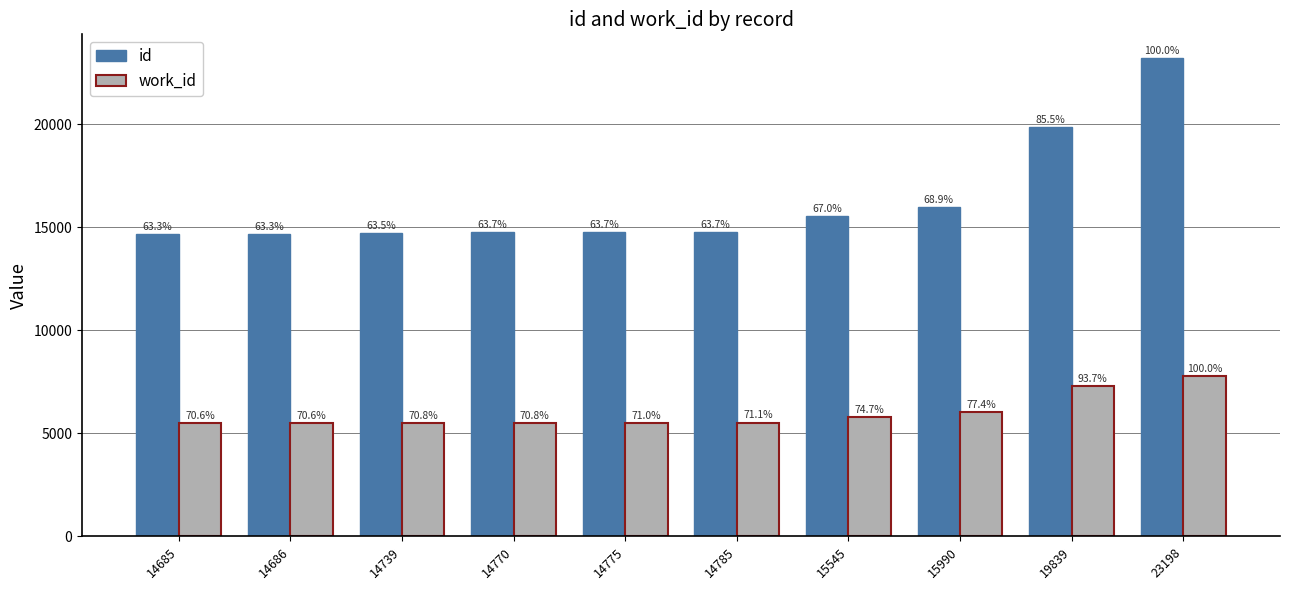

How many bars are there in total?

20